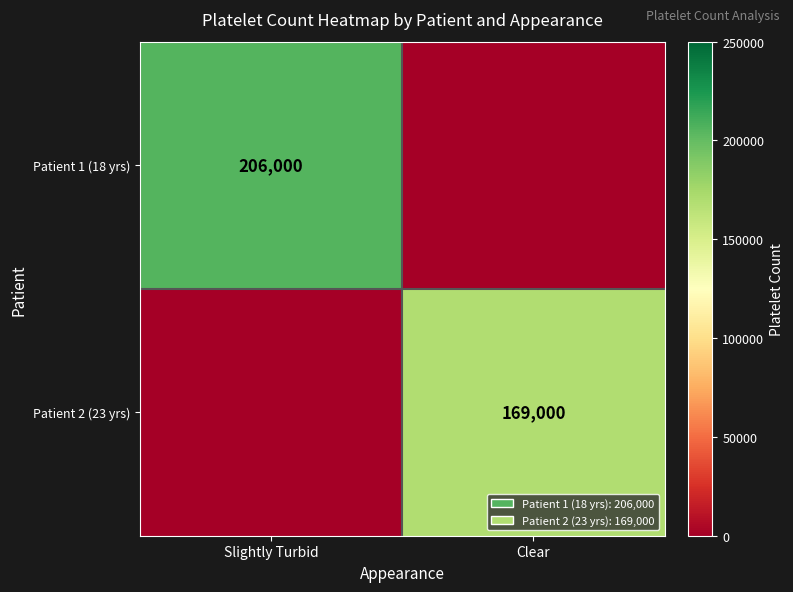

The value of Patient 1 (18 yrs) at Slightly Turbid is 62289. True or false?

False